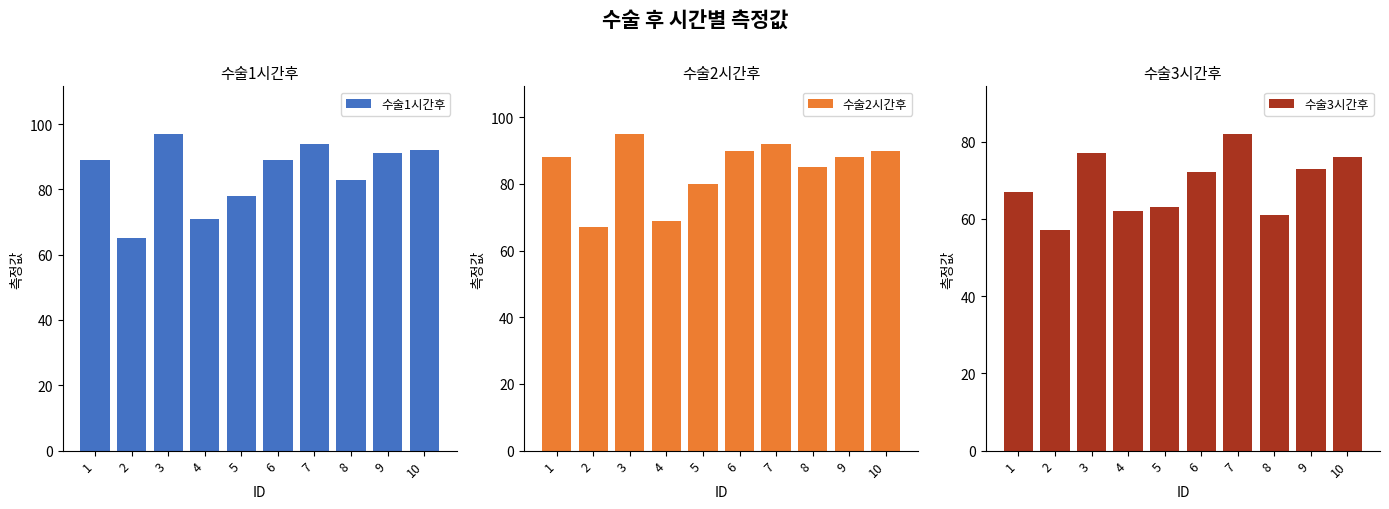

List the labels in order of 수술1시간후 value, smallest first.

2, 4, 5, 8, 1, 6, 9, 10, 7, 3